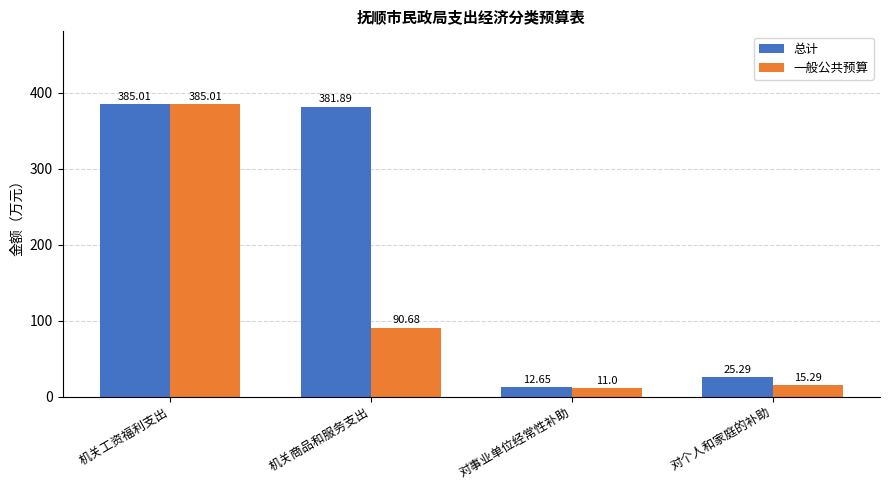

True or false: 一般公共预算 has a value of 675.4 at 机关工资福利支出.

False